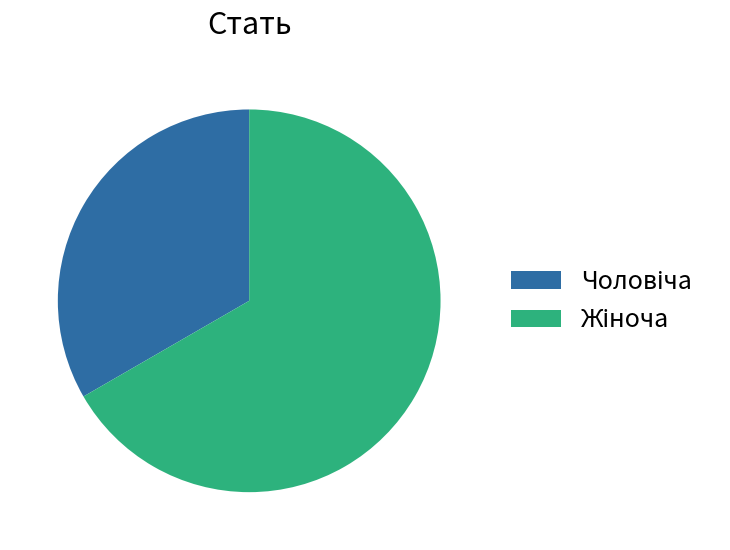

Does any single category account for the majority?

Yes